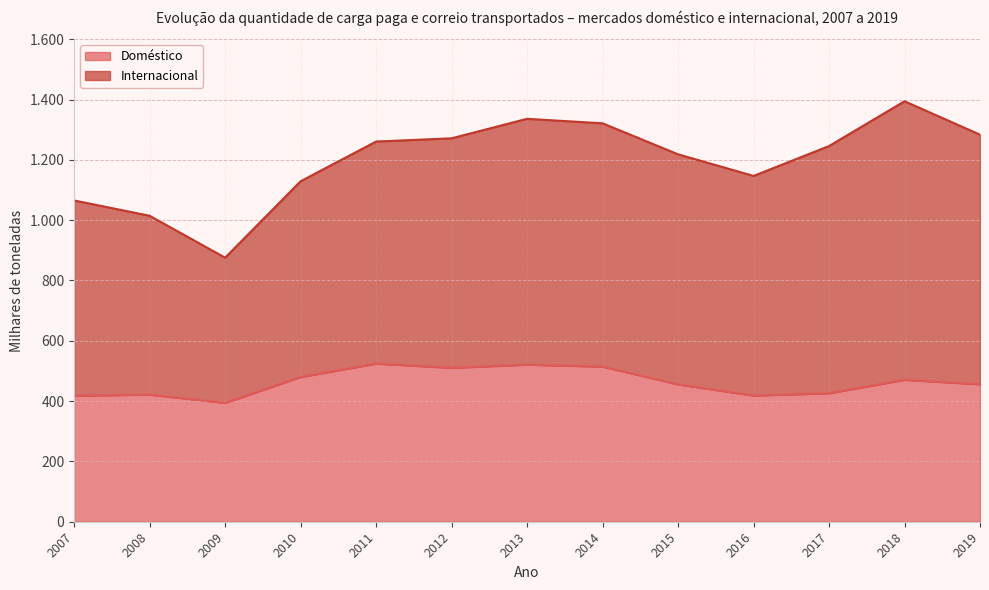

What is the minimum value shown in the chart?

394.1